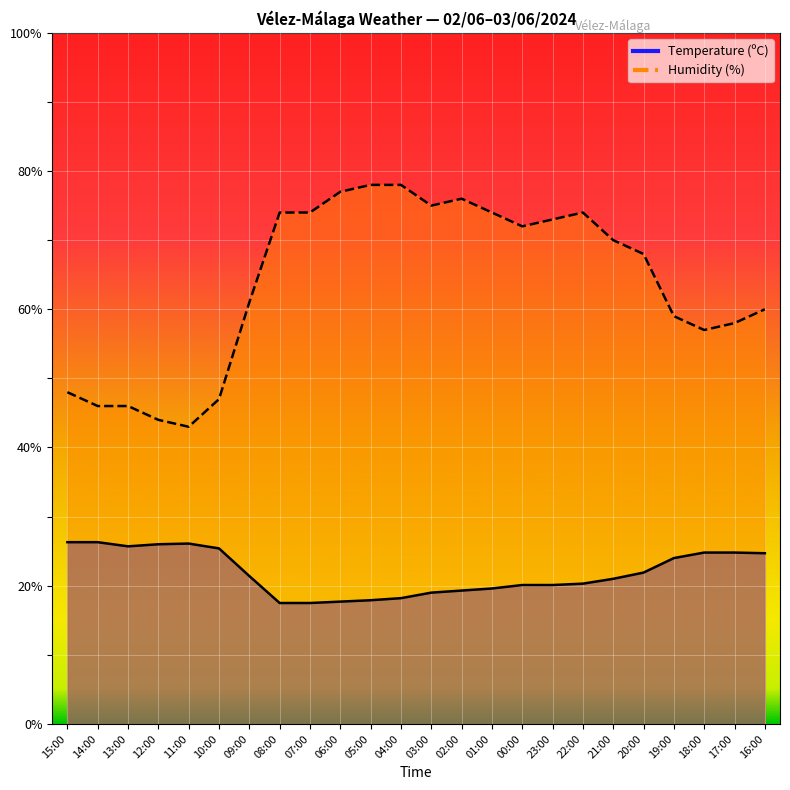

How many distinct data groups are displayed?

2